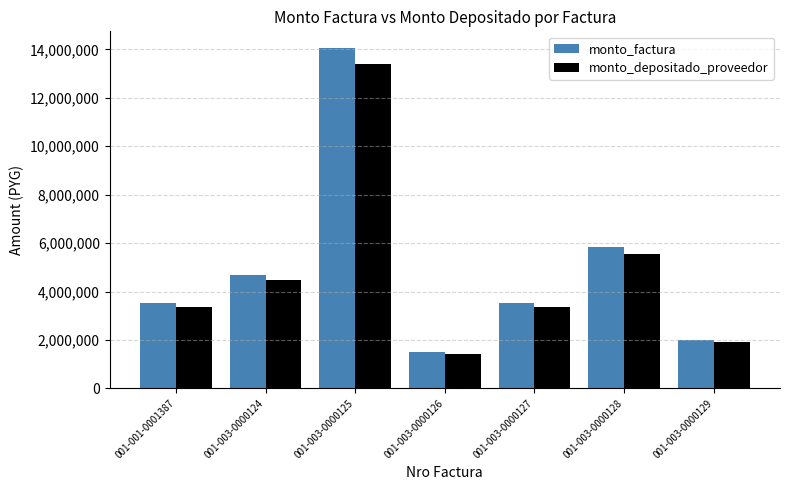

How many groups of bars are there?

7